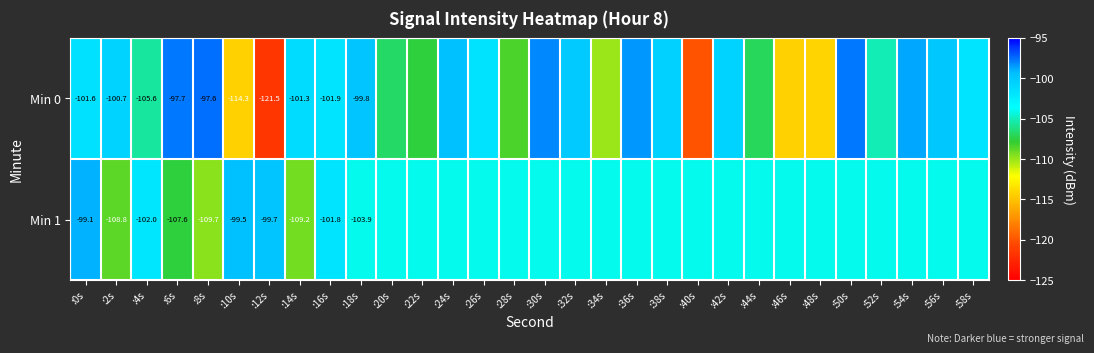

How many distinct data groups are displayed?

2